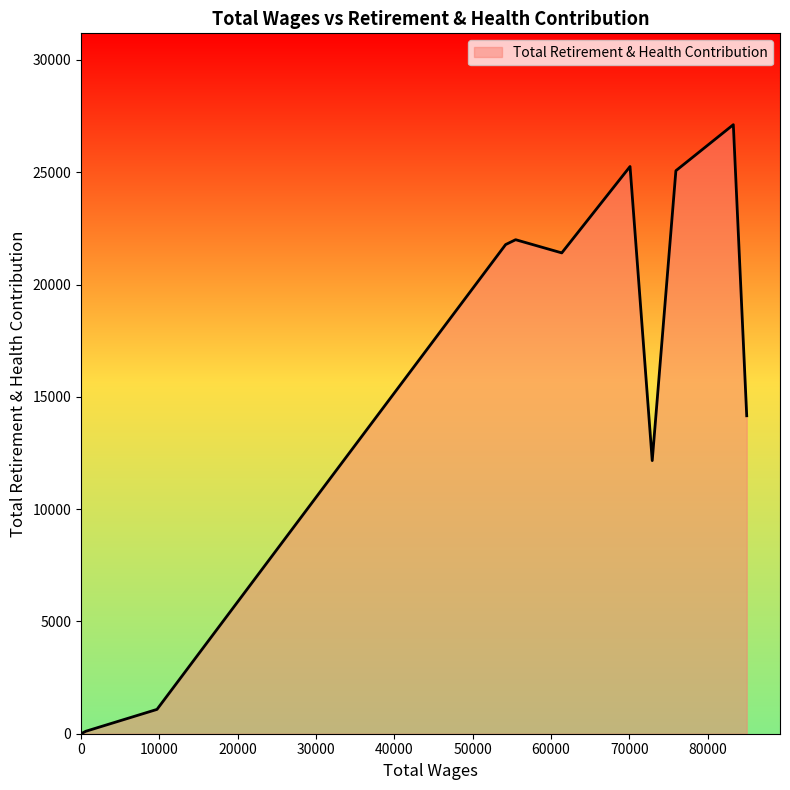

What is the maximum value shown in the chart?

27116